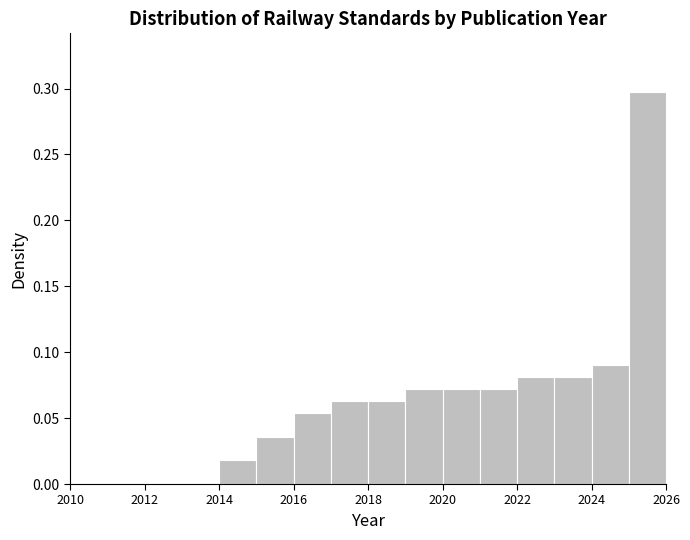

How tall is the bar that spans 2023 to 2024 on the x-axis? The values are not printed on the chart, so give them approximately, as read against the axis.

0.080